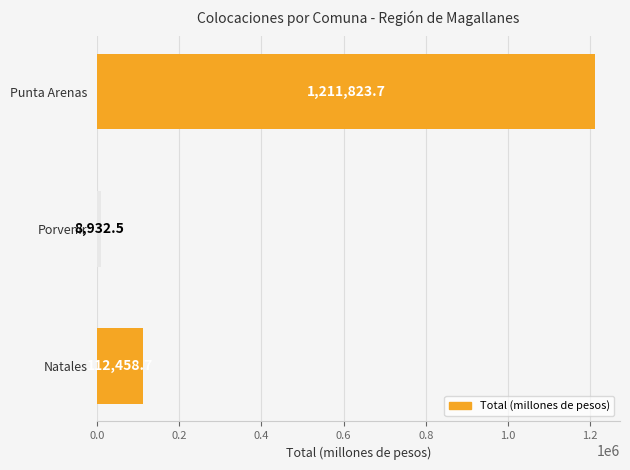

What is the change in value from Natales to Porvenir?

-103526.2